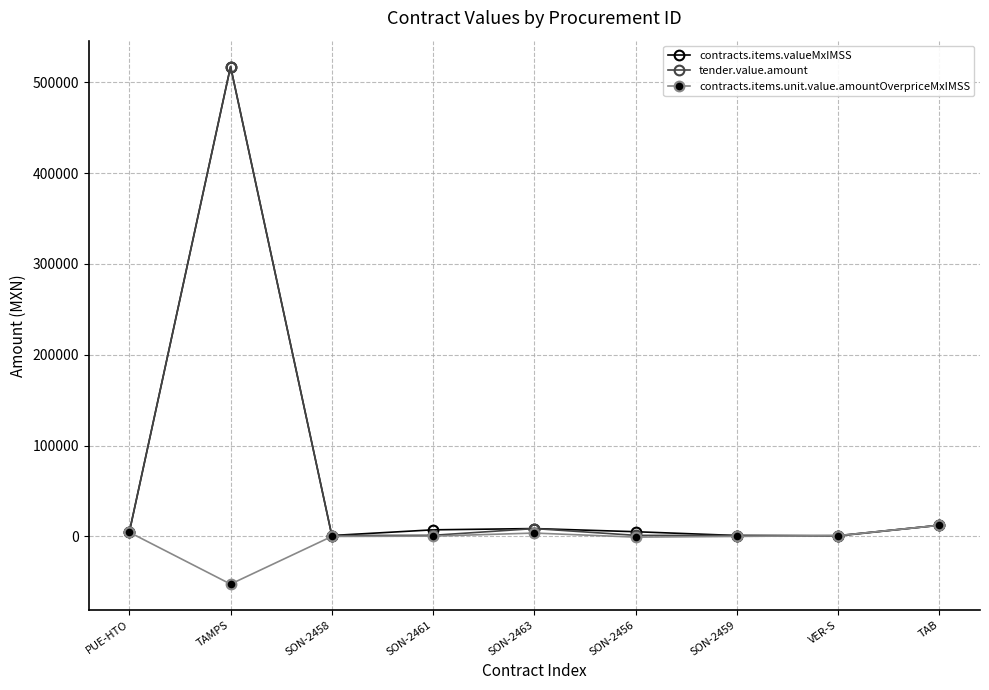

True or false: tender.value.amount has more than 0 points higher than both neighbors.

True